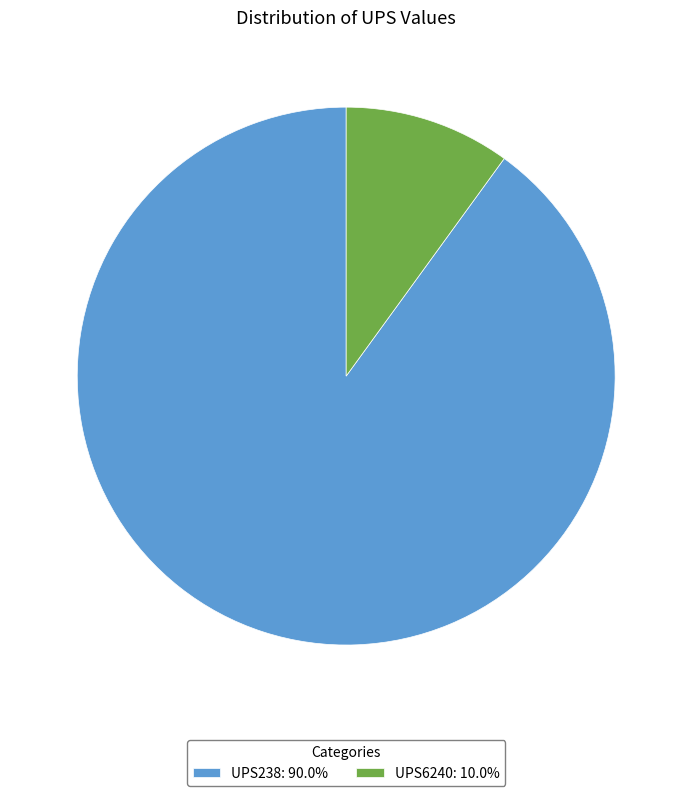

Approximately how many times larger is the value at UPS238: 90.0% compared to UPS6240: 10.0%?

9.0